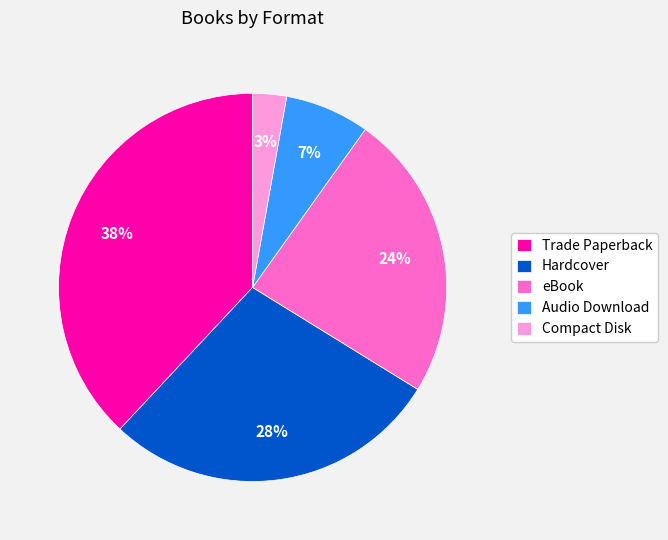

To the nearest percent, what portion does Hardcover represent?

28%